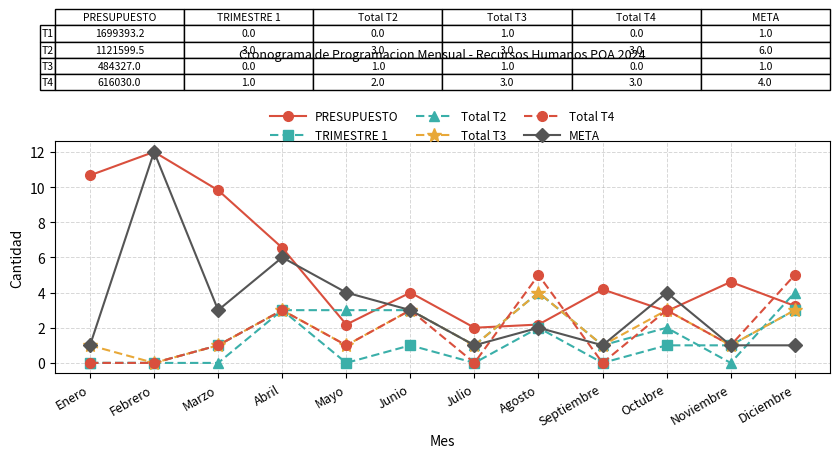

What is the difference between the PRESUPUESTO values at Mayo and Noviembre?

2.4